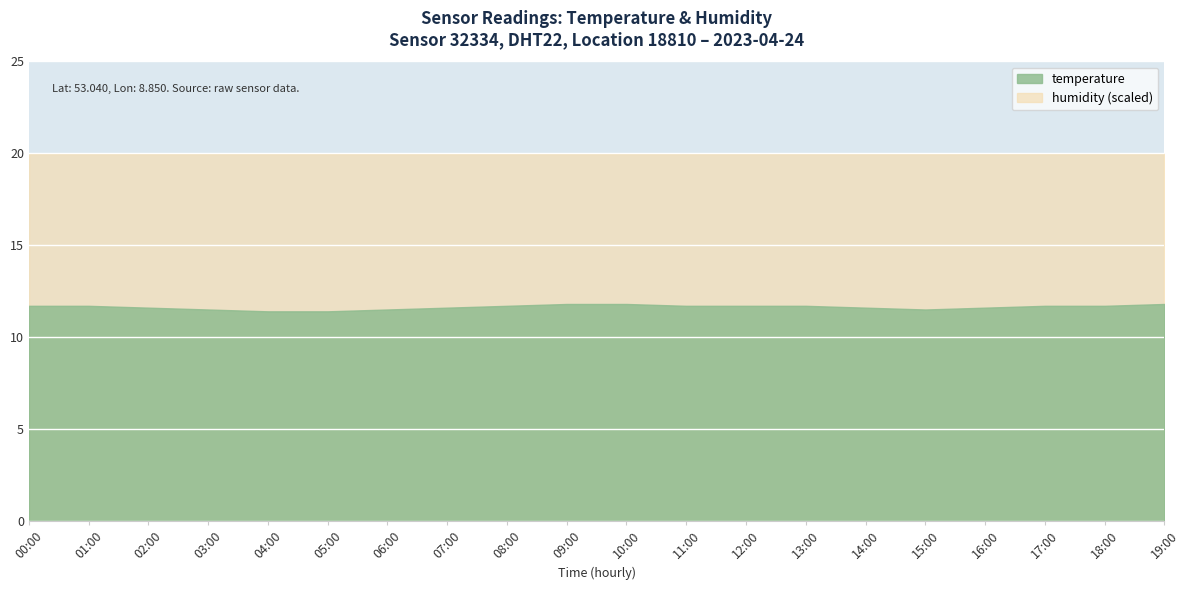

List the labels in order of temperature value, smallest first.

04:00, 05:00, 03:00, 06:00, 15:00, 02:00, 07:00, 14:00, 16:00, 00:00, 01:00, 08:00, 11:00, 12:00, 13:00, 17:00, 18:00, 09:00, 10:00, 19:00